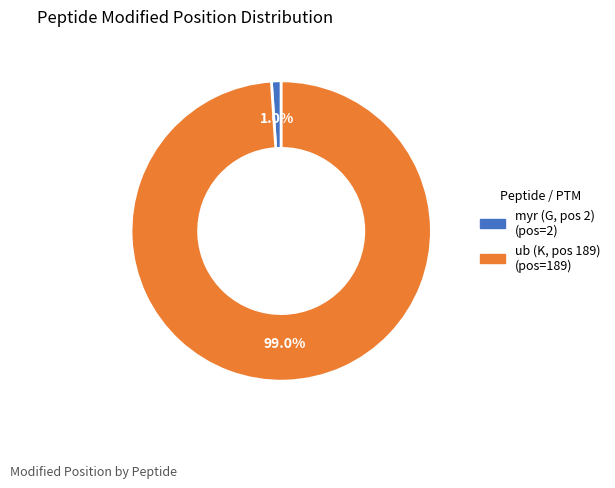

Is there any slice that represents more than half of the pie?

Yes